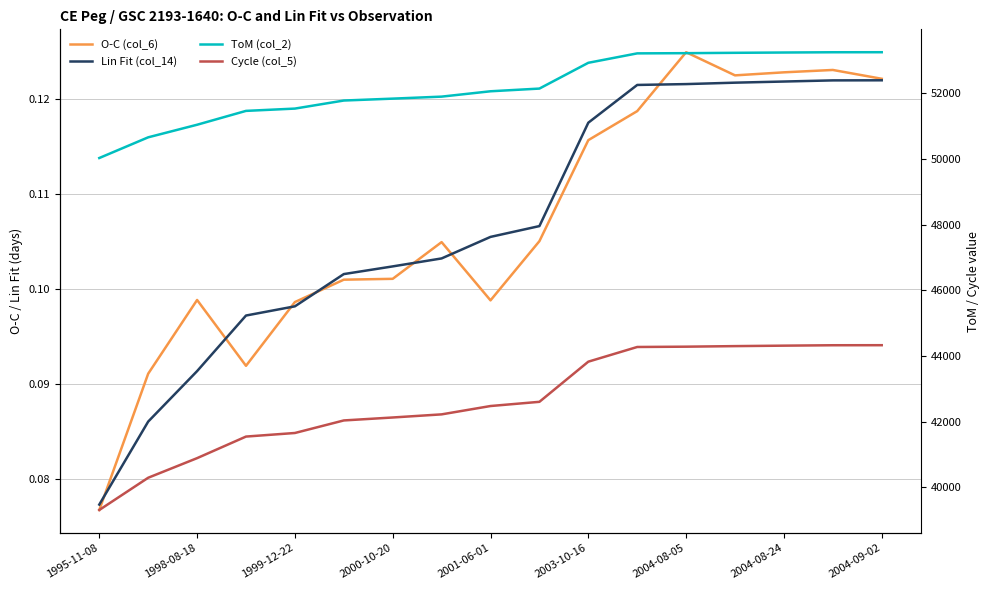

Read the Lin Fit (col_14) value at 9.

0.1